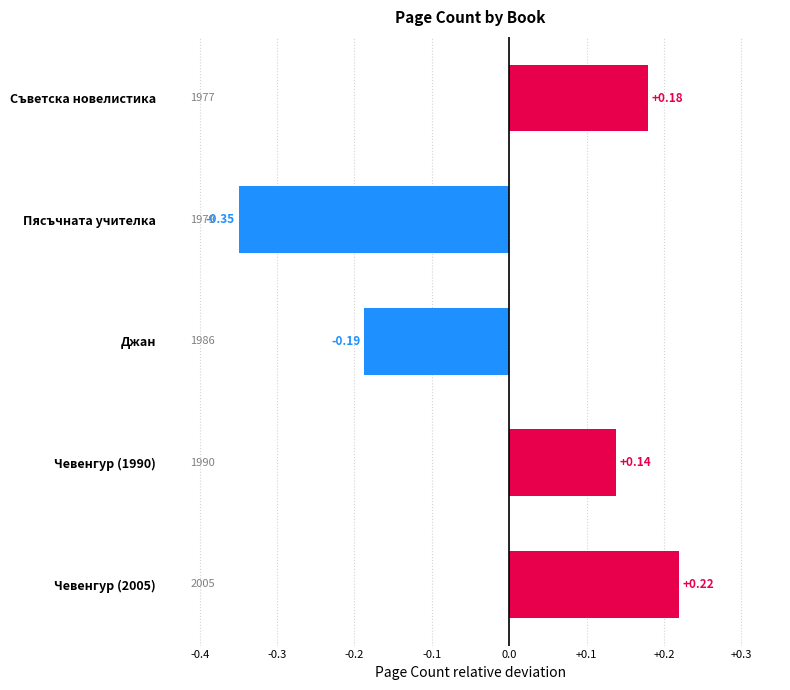

What is the difference between the maximum and minimum values?

0.6